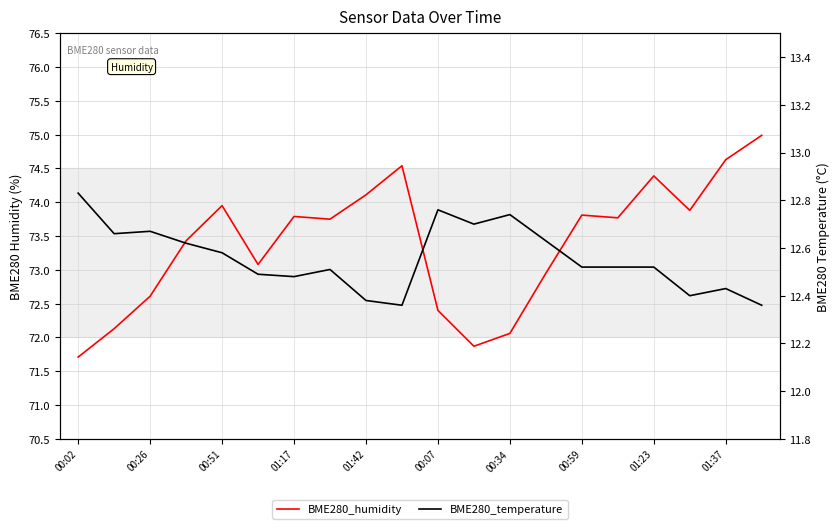

What are all the series names shown in the legend?

BME280_humidity, BME280_temperature